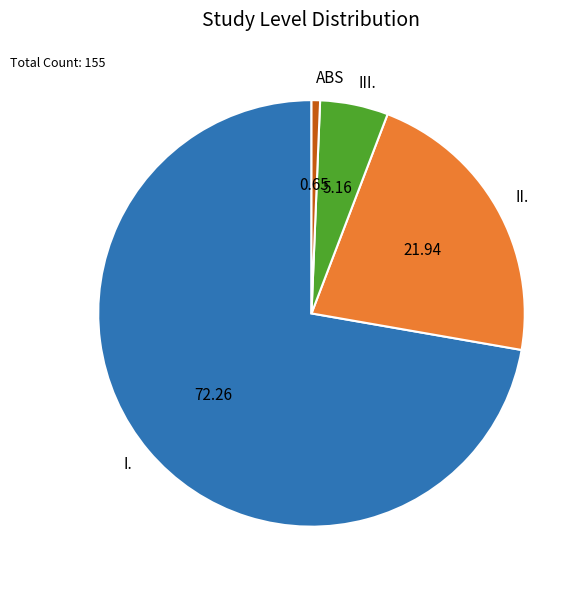

Rank the categories by value from highest to lowest.

I., II., III., ABS